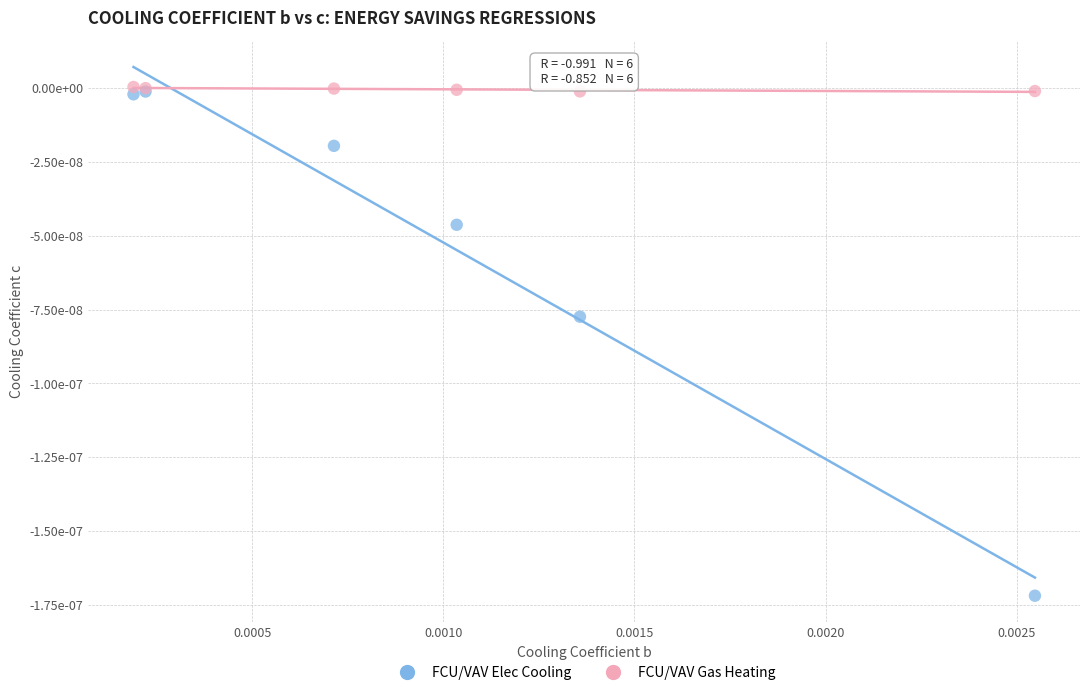

Which series has the largest Y range (max minus min)?

FCU/VAV Elec Cooling